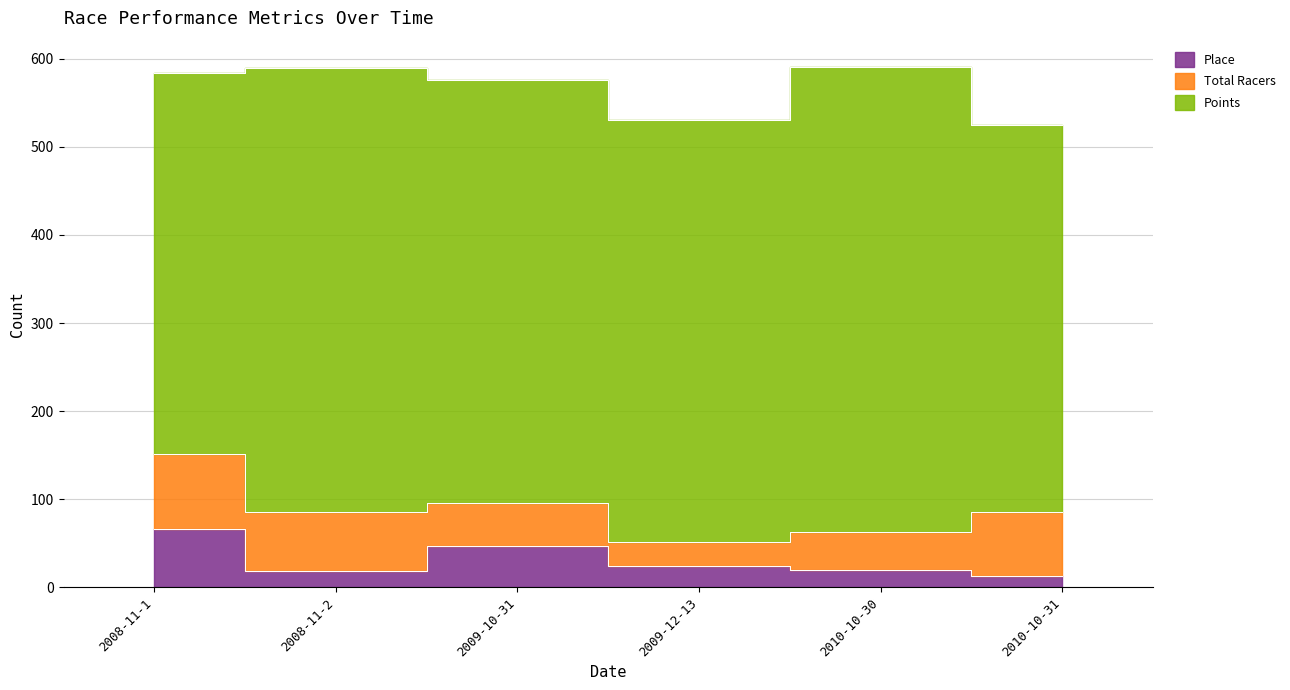

What is the difference between the maximum and minimum values in the Points series?

94.8